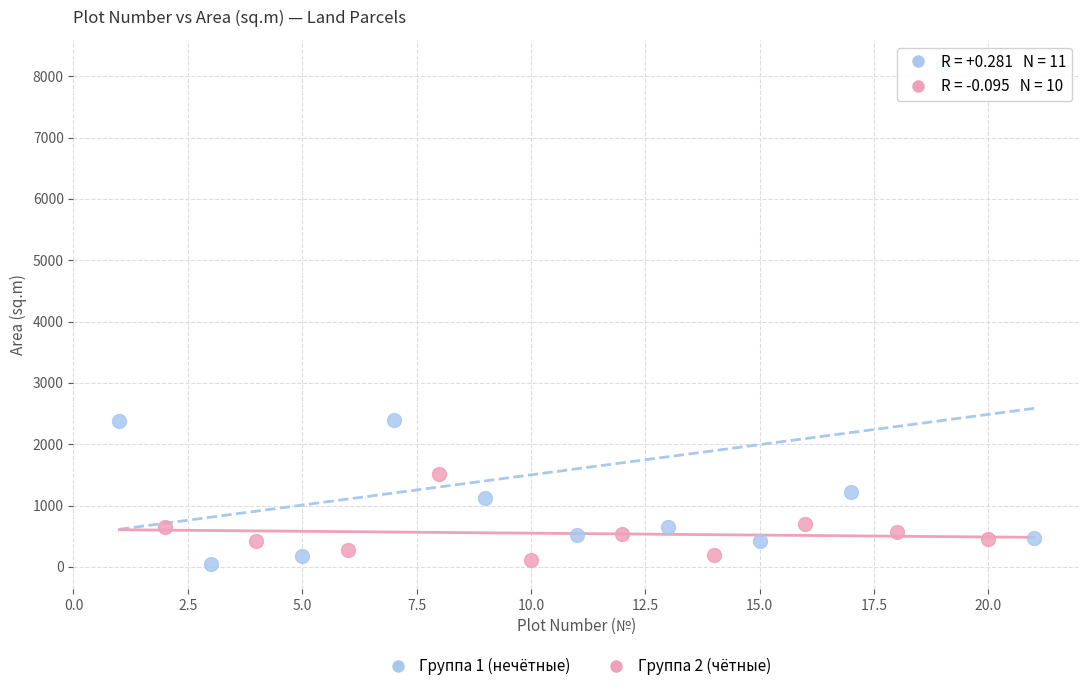

What are all the series names shown in the legend?

Группа 1 (нечётные), Группа 2 (чётные)